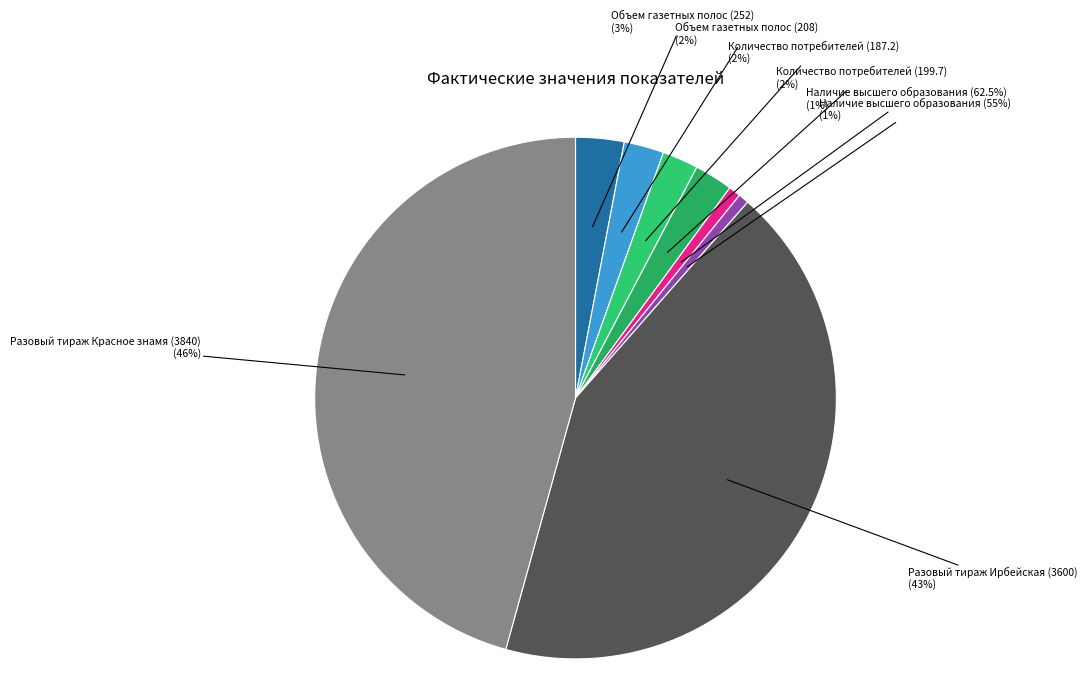

What is the change in value from Объем газетных полос (208) to Разовый тираж Ирбейская (3600)?

+3392.0